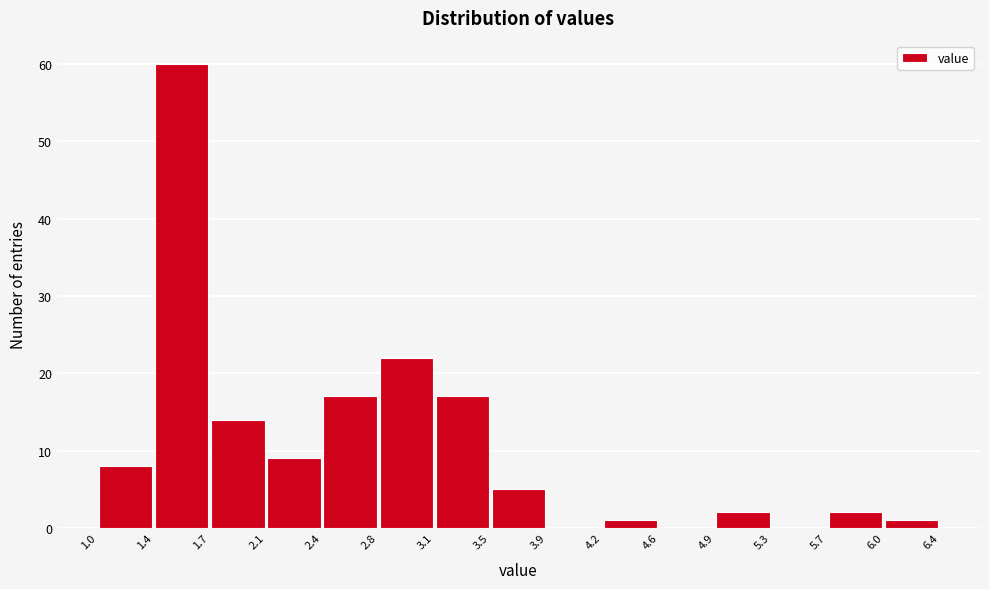

Reading left to right, transcribe this chart: for each bar, give the range it covers on the x-axis and its height. The values are not printed on the chart, so give them approximately, as read against the axis.

1.0 to 1.4: 8
1.4 to 1.7: 60
1.7 to 2.1: 14
2.1 to 2.4: 9
2.4 to 2.8: 17
2.8 to 3.1: 22
3.1 to 3.5: 17
3.5 to 3.9: 5
3.9 to 4.2: 0
4.2 to 4.6: 1
4.6 to 4.9: 0
4.9 to 5.3: 2
5.3 to 5.7: 0
5.7 to 6.0: 2
6.0 to 6.4: 1